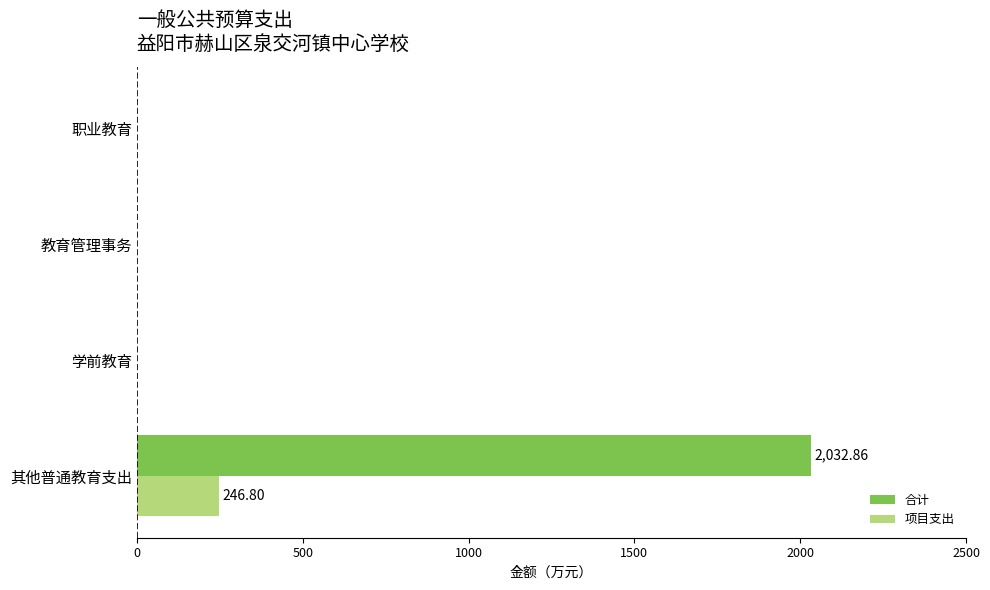

Is the value of 合计 at 职业教育 greater than the value of 项目支出 at 其他普通教育支出?

No